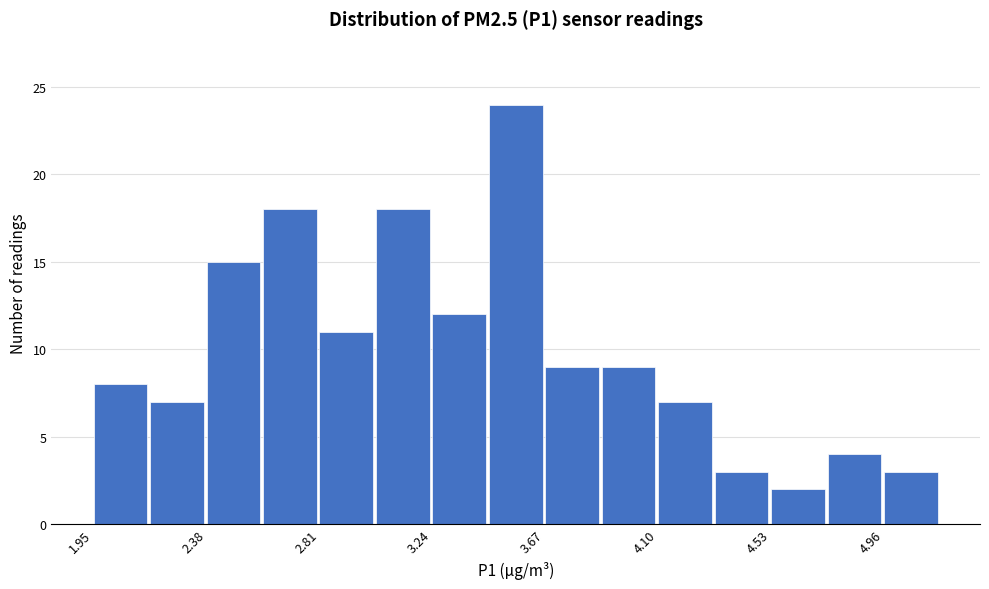

Reading left to right, transcribe this chart: for each bar, give the range it covers on the x-axis and its height. Neither the bar edges nor the heights are printed on the chart, so give them approximately, as read against the axes.

1.95 to 2.15: 8
2.15 to 2.40: 7
2.40 to 2.60: 15
2.60 to 2.80: 18
2.80 to 3.05: 11
3.05 to 3.25: 18
3.25 to 3.45: 12
3.45 to 3.65: 24
3.65 to 3.90: 9
3.90 to 4.10: 9
4.10 to 4.30: 7
4.30 to 4.55: 3
4.55 to 4.75: 2
4.75 to 4.95: 4
4.95 to 5.20: 3